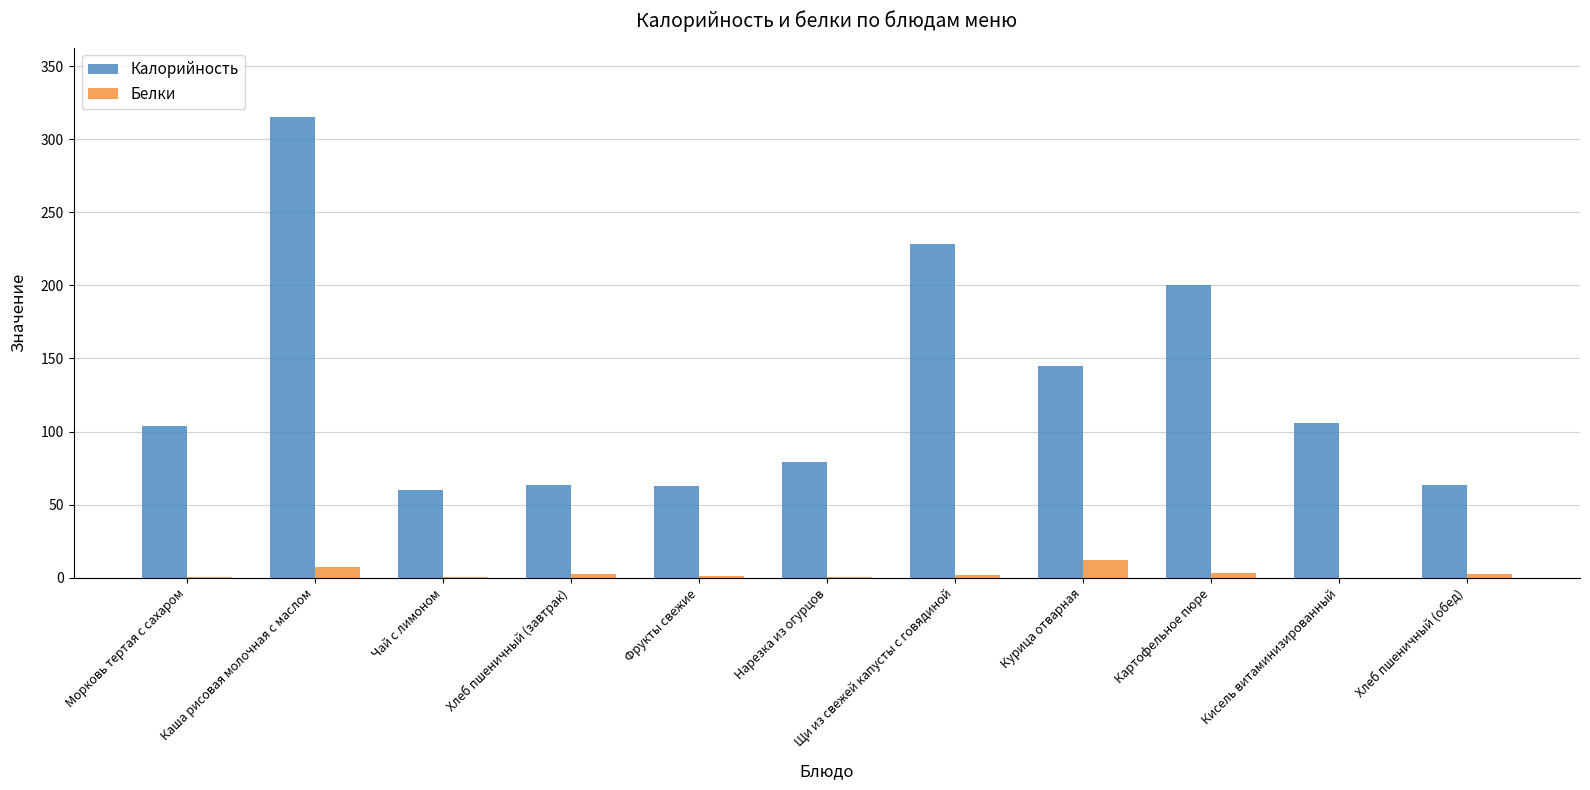

What is the sum of all Калорийность values?

1428.0